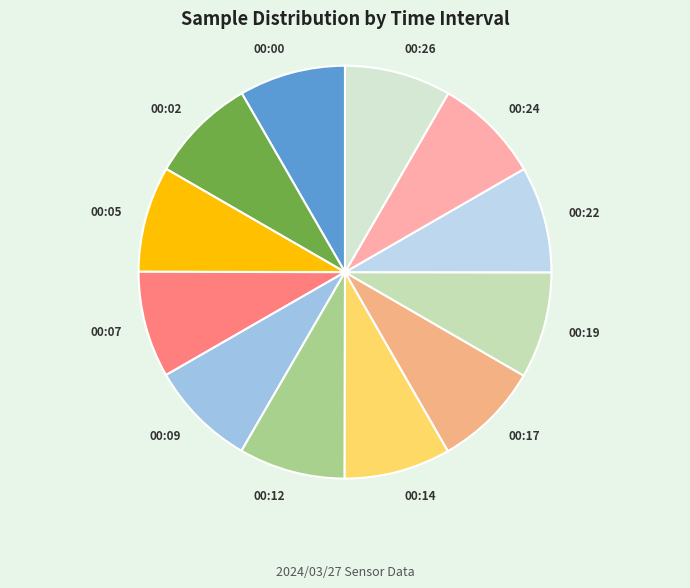

Is it true that 00:02 is 8% of the pie?

True